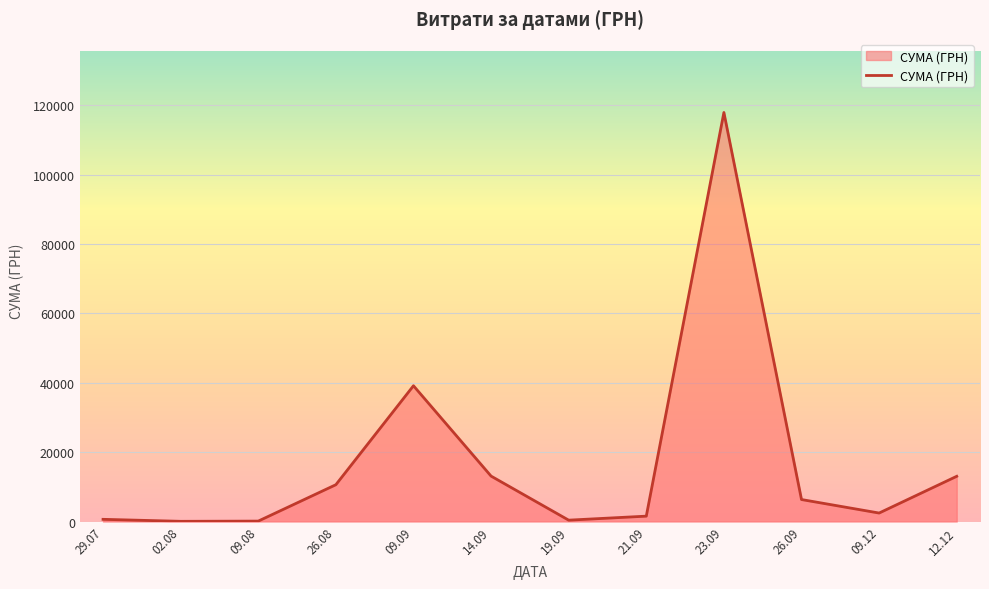

What is the greatest value displayed?

117912.0